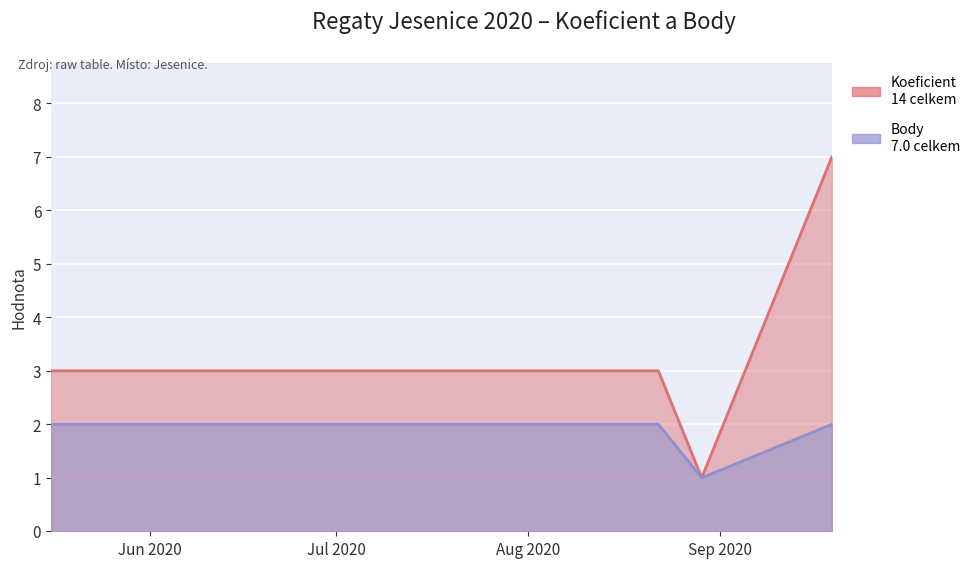

True or false: Koeficient and Body intersect in this chart.

False